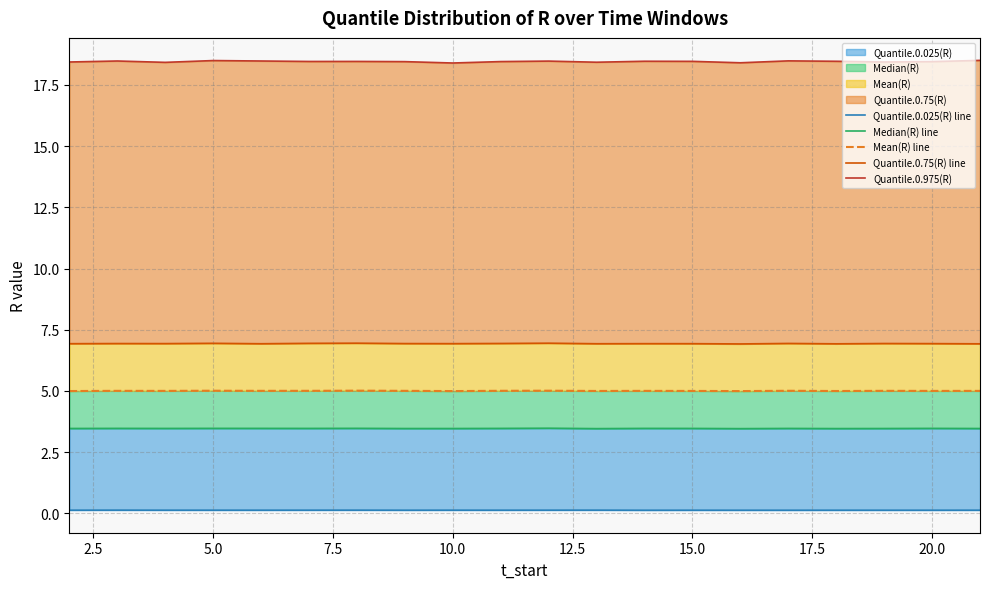

True or false: Quantile.0.975(R) has more than 0 points higher than both neighbors.

True